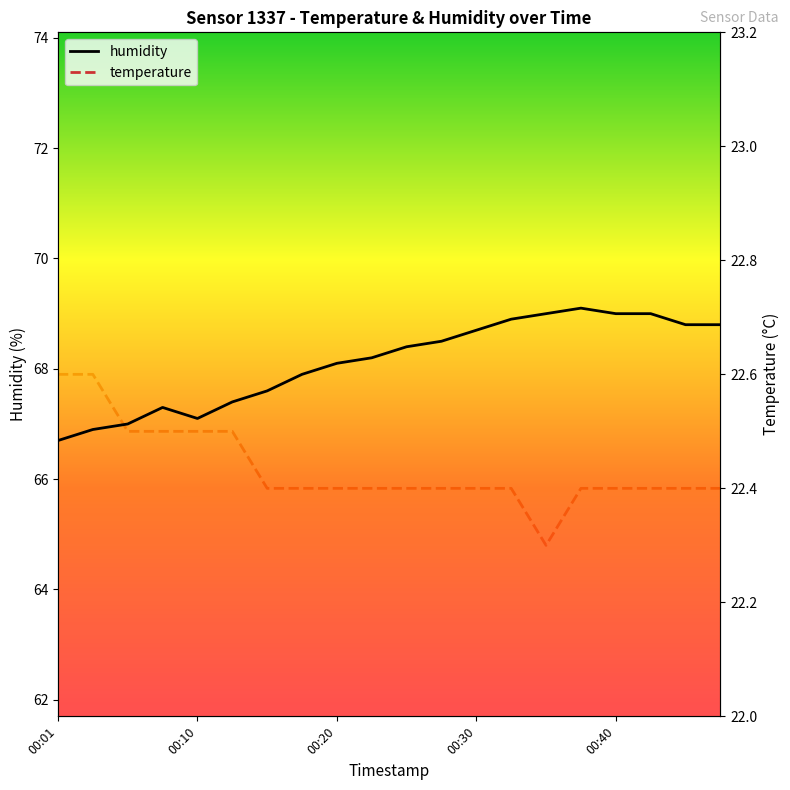

Read the temperature value at 00:01.

22.6